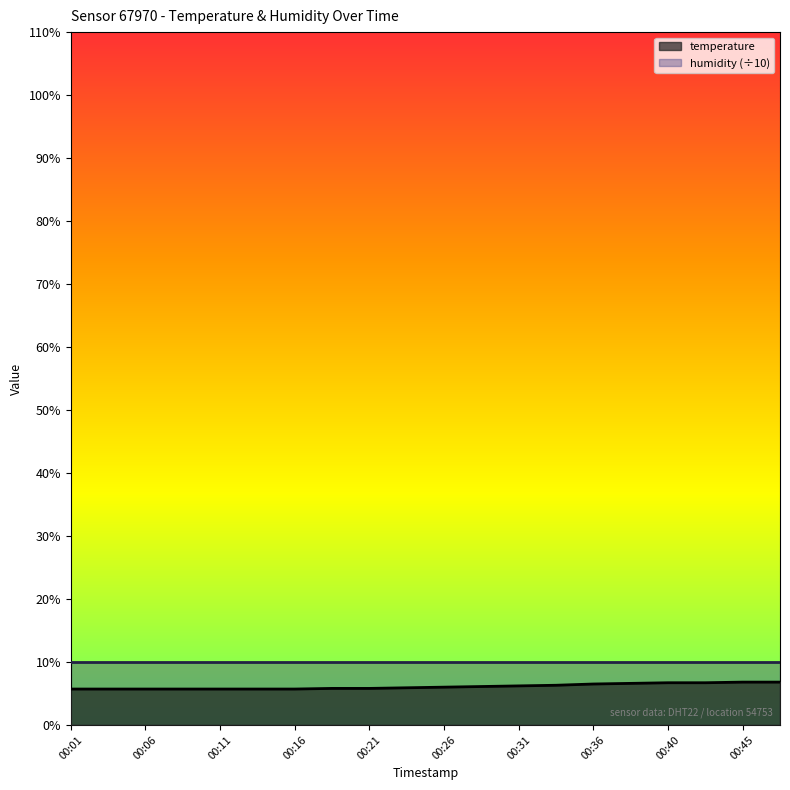

Reading right to left, what are all the values shown in this chart?

00:48=6.8	00:45=6.8	00:43=6.7	00:40=6.7	00:38=6.6	00:36=6.5	00:33=6.3	00:31=6.2	00:28=6.1	00:26=6.0	00:23=5.9	00:21=5.8	00:18=5.8	00:16=5.7	00:13=5.7	00:11=5.7	00:09=5.7	00:06=5.7	00:04=5.7	00:01=5.7